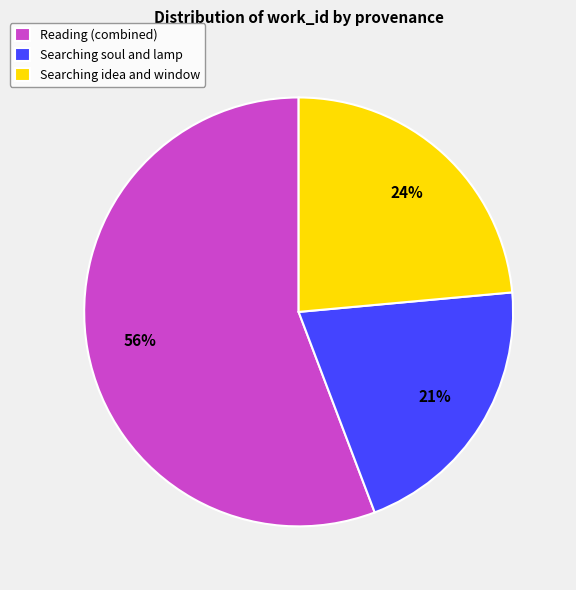

To the nearest percent, what percentage of the pie is Searching soul and lamp?

21%